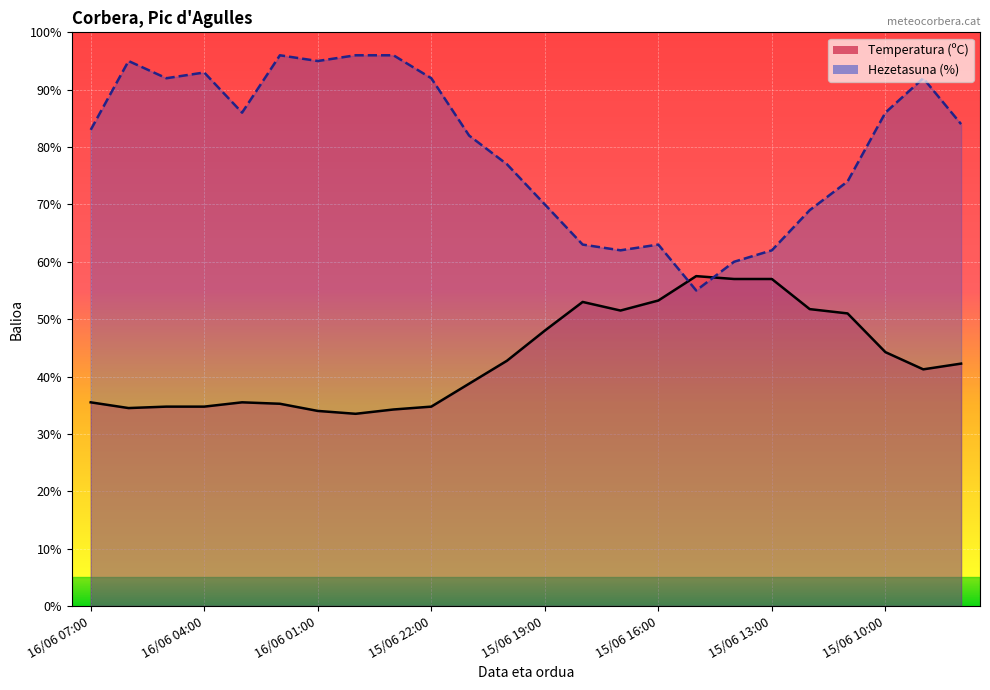

Reading right to left, what are all the values shown in this chart?

Temperatura (ºC): 15/06 08:00=42.2	15/06 09:00=41.2	15/06 10:00=44.2	15/06 11:00=51.0	15/06 12:00=51.7	15/06 13:00=57.0	15/06 14:00=57.0	15/06 15:00=57.5	15/06 16:00=53.2	15/06 17:00=51.5	15/06 18:00=53.0	15/06 19:00=48.0	15/06 20:00=42.8	15/06 21:00=38.8	15/06 22:00=34.8	15/06 23:00=34.2	16/06 00:00=33.5	16/06 01:00=34.0	16/06 02:00=35.2	16/06 03:00=35.5	16/06 04:00=34.8	16/06 05:00=34.8	16/06 06:00=34.5	16/06 07:00=35.5
Hezetasuna (%): 15/06 08:00=84.0	15/06 09:00=92.0	15/06 10:00=86.0	15/06 11:00=74.0	15/06 12:00=69.0	15/06 13:00=62.0	15/06 14:00=60.0	15/06 15:00=55.0	15/06 16:00=63.0	15/06 17:00=62.0	15/06 18:00=63.0	15/06 19:00=70.0	15/06 20:00=77.0	15/06 21:00=82.0	15/06 22:00=92.0	15/06 23:00=96.0	16/06 00:00=96.0	16/06 01:00=95.0	16/06 02:00=96.0	16/06 03:00=86.0	16/06 04:00=93.0	16/06 05:00=92.0	16/06 06:00=95.0	16/06 07:00=83.0